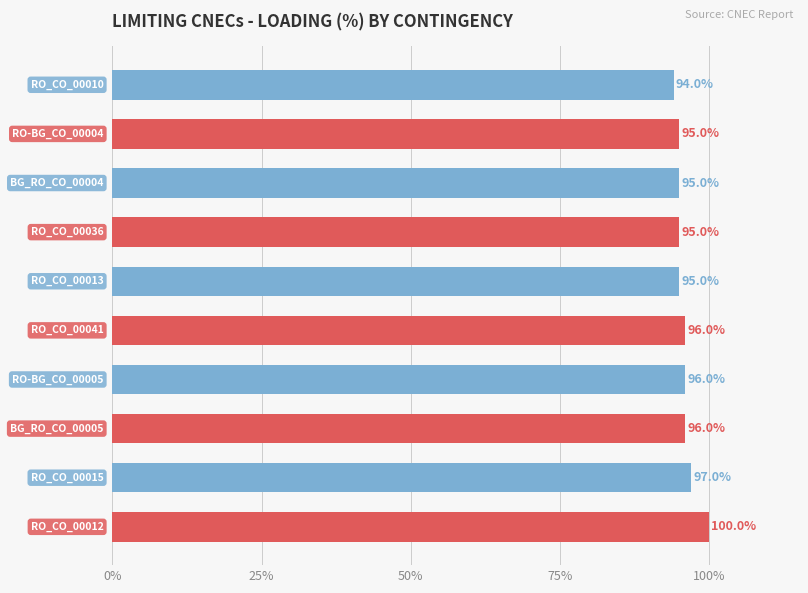

How many values are between 95 and 96?

7